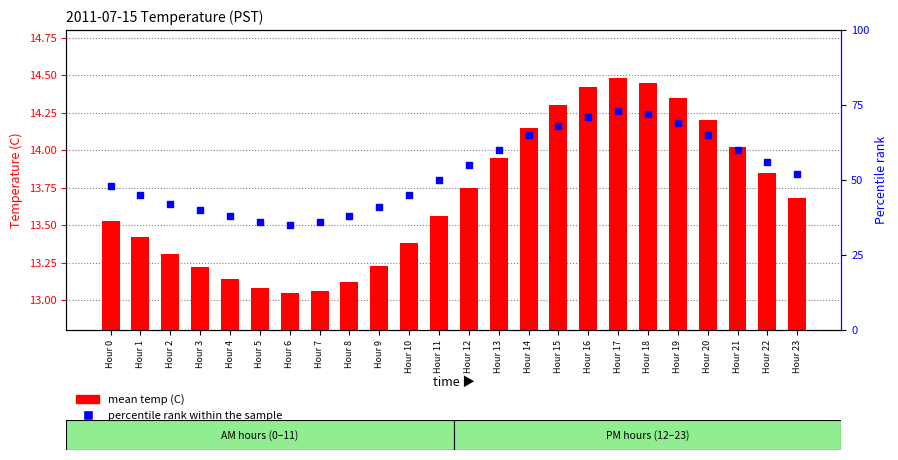

At how many categories does at least one series exceed 50?

12